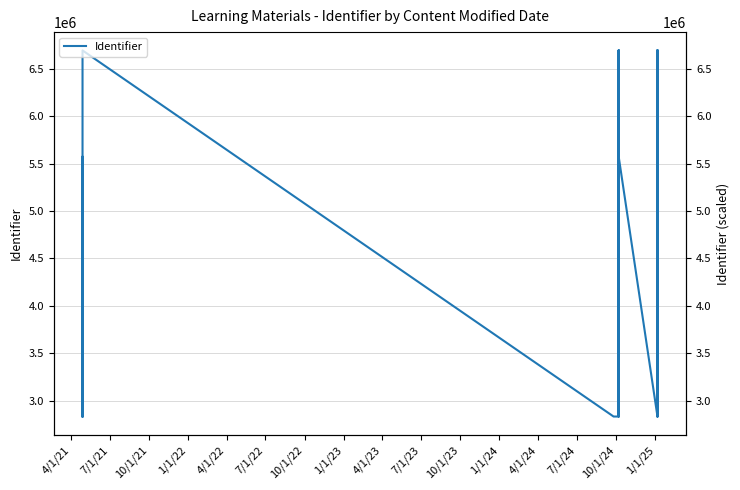

How many series are shown in this chart?

1